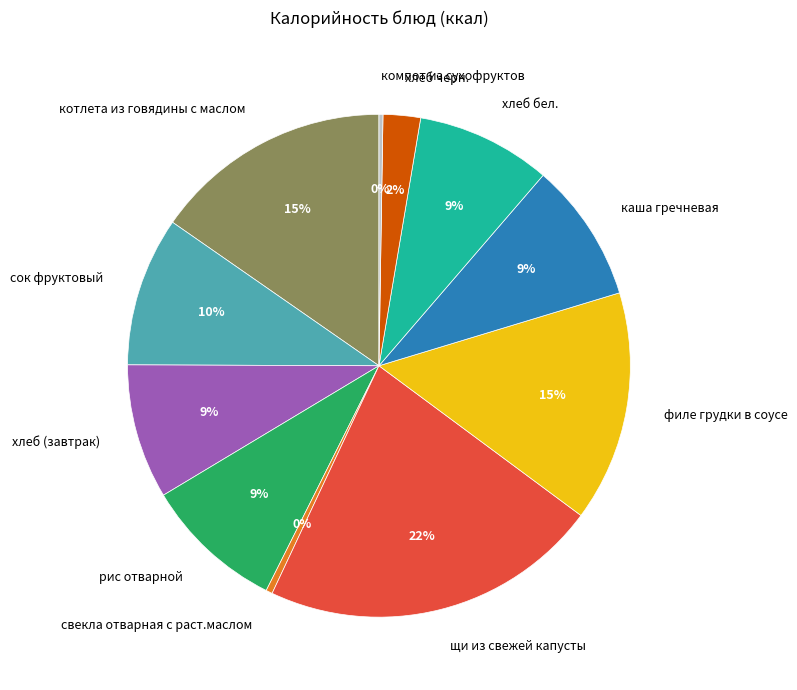

Do филе грудки в соусе and щи из свежей капусты together represent more than half of the pie?

No